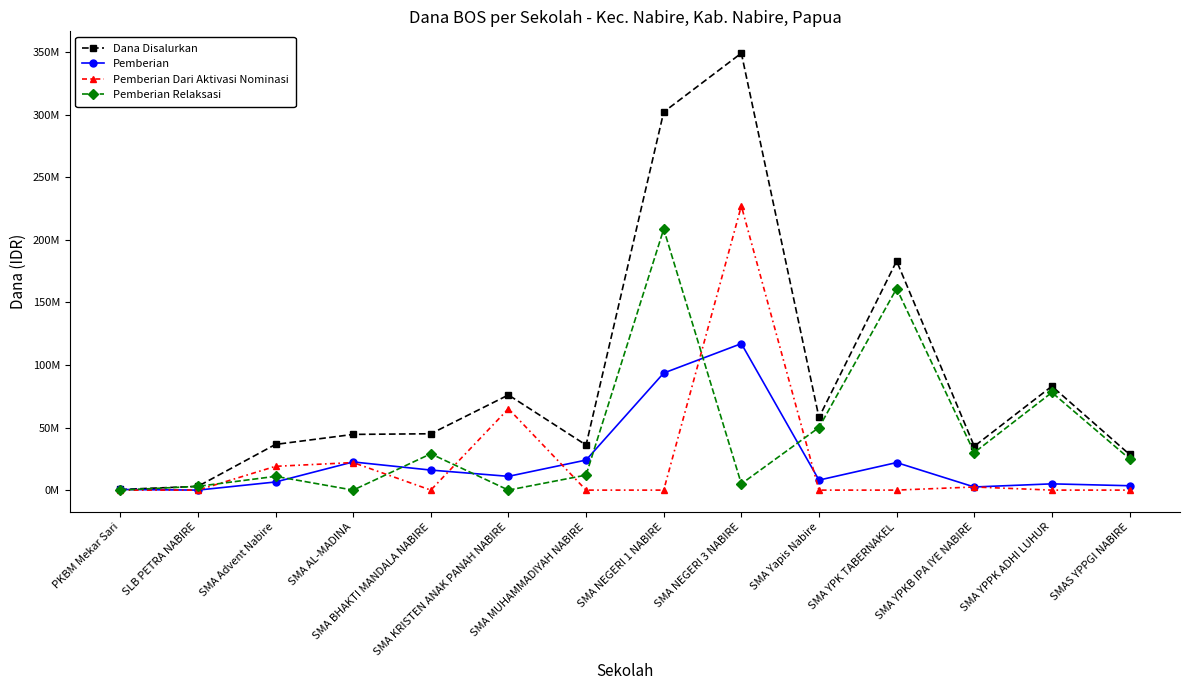

Between which two adjacent categories do Pemberian Relaksasi and Pemberian first intersect?

PKBM Mekar Sari and SLB PETRA NABIRE